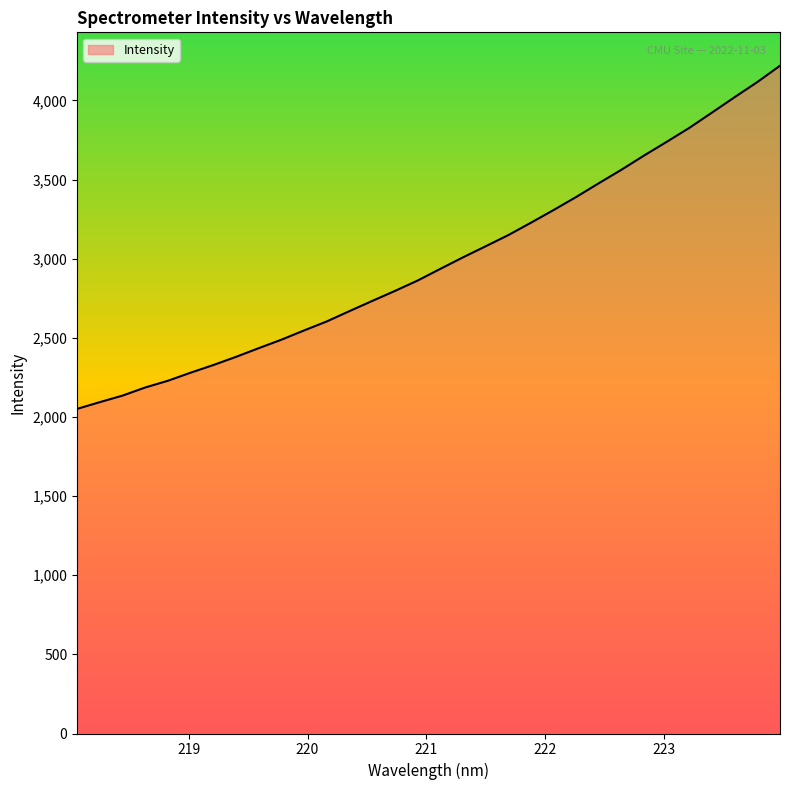

What is the smallest value displayed?

2051.0